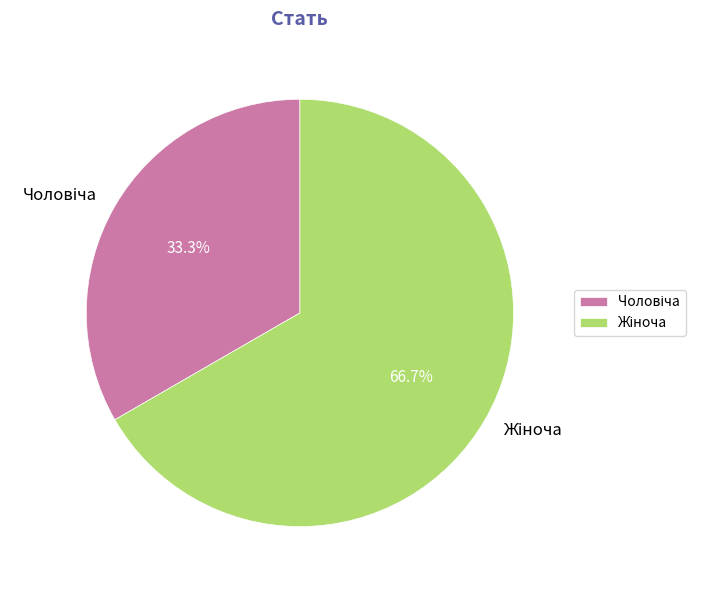

Is there any slice that represents more than half of the pie?

Yes